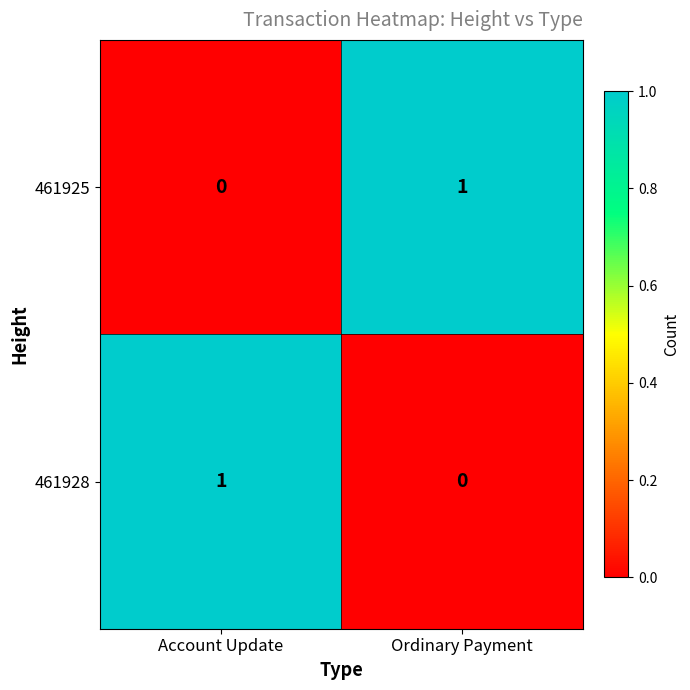

List the labels in order of 461928 value, largest first.

Account Update, Ordinary Payment